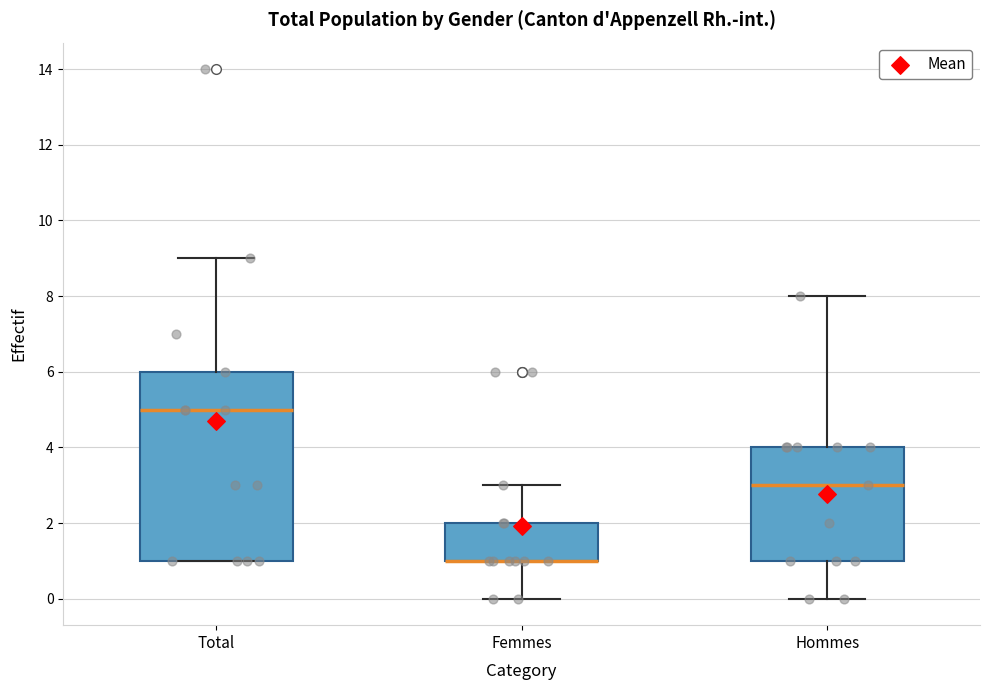

Where does the upper whisker of the box for Total end on the y-axis? The values are not printed on the chart, so give them approximately, as read against the axis.

9